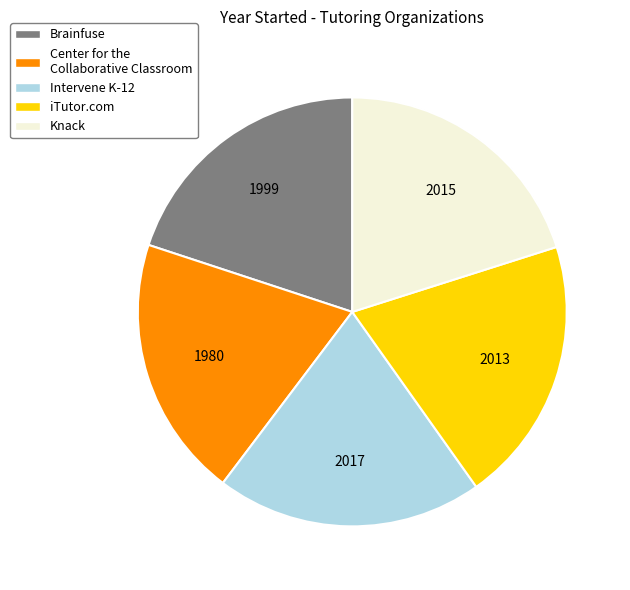

What is the ratio of the value at Intervene K-12 to the value at Brainfuse?

1.0